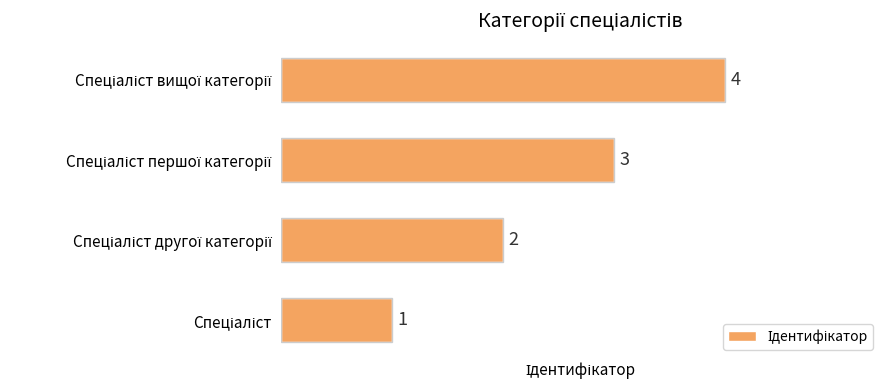

Does the chart contain any negative values?

No